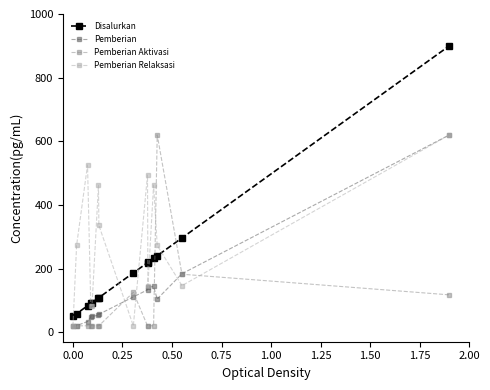

True or false: Disalurkan and Pemberian Relaksasi cross at least once.

True